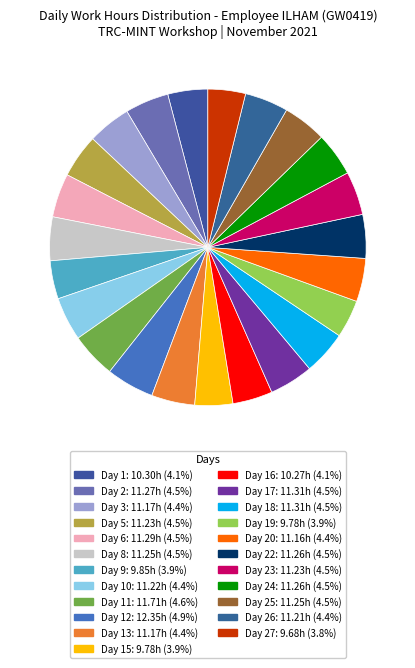

Rank the categories by value from lowest to highest.

Day 27, Day 15, Day 19, Day 9, Day 16, Day 1, Day 20, Day 3, Day 13, Day 26, Day 10, Day 5, Day 23, Day 8, Day 25, Day 22, Day 24, Day 2, Day 6, Day 17, Day 18, Day 11, Day 12